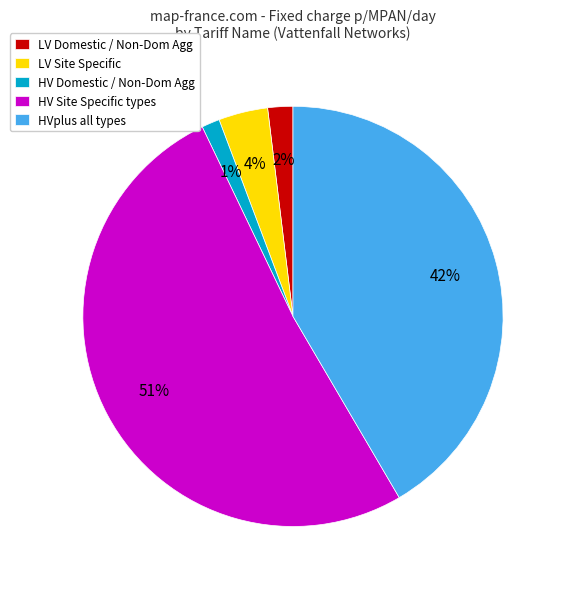

To the nearest percent, what percentage of the pie is LV Site Specific?

4%